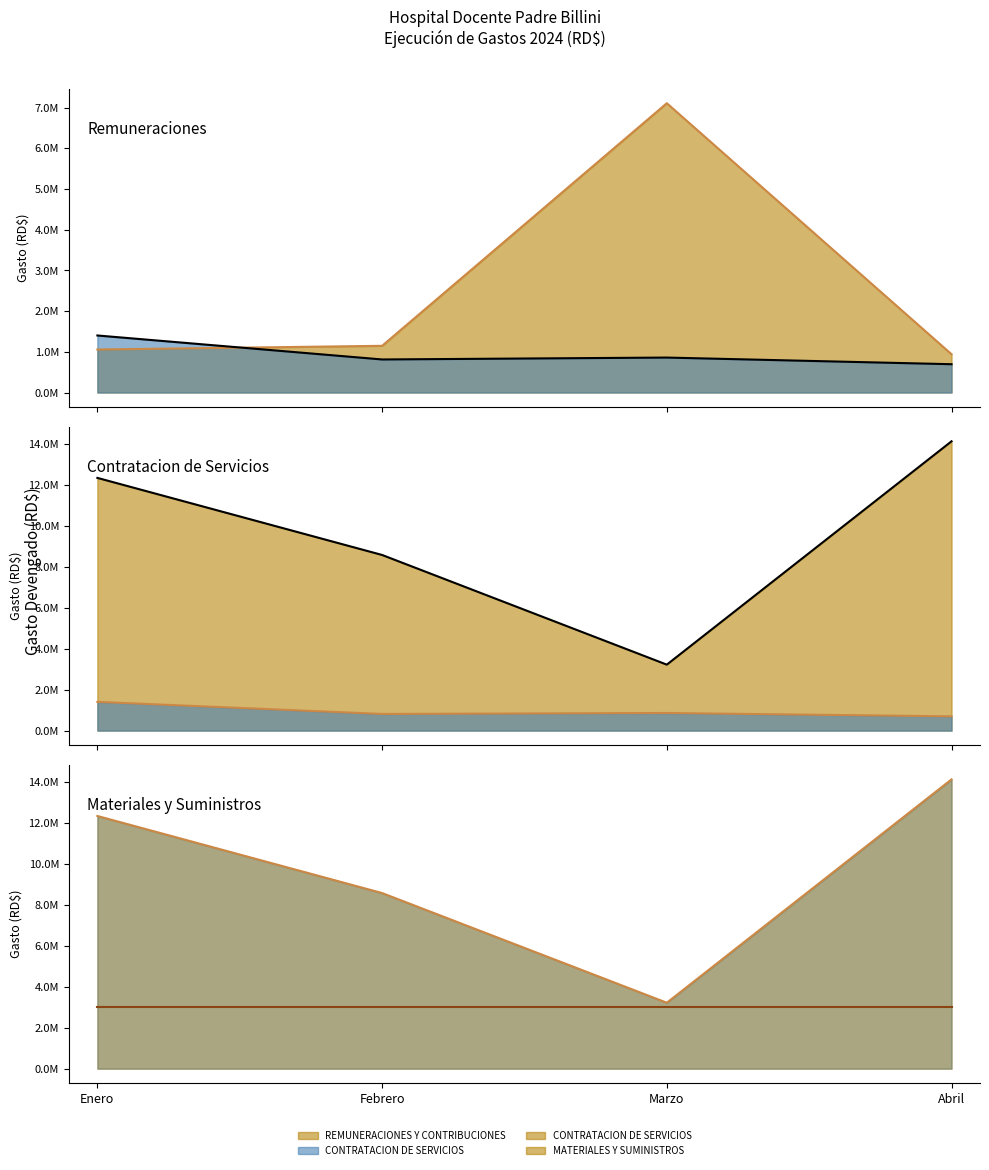

How many lines are shown in the chart?

3